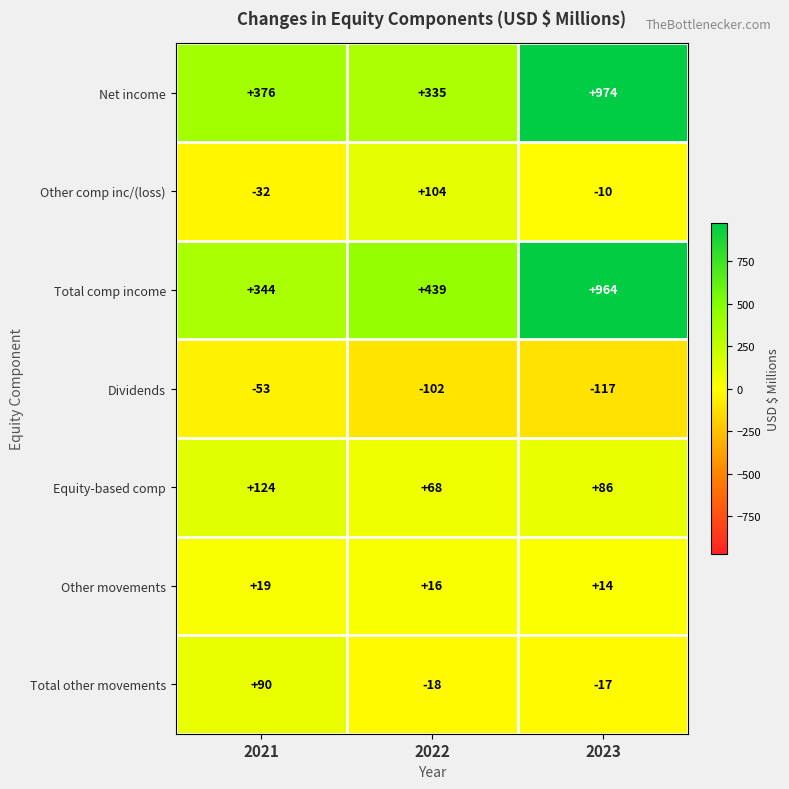

Count the number of data series in this chart.

7